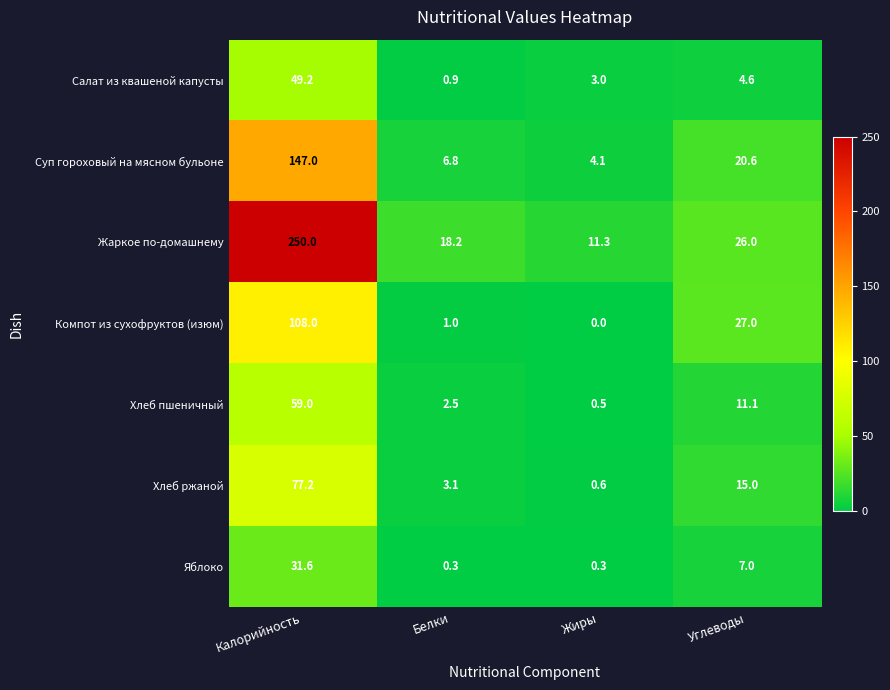

Rank the series at Жиры from lowest to highest value.

Компот из сухофруктов (изюм), Яблоко, Хлеб пшеничный, Хлеб ржаной, Салат из квашеной капусты, Суп гороховый на мясном бульоне, Жаркое по-домашнему